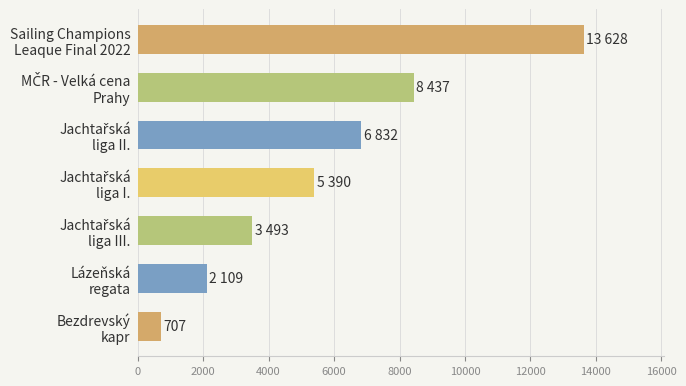

Reading top to bottom, extract all data points from this chart.

13628	8437	6832	5390	3493	2109	707